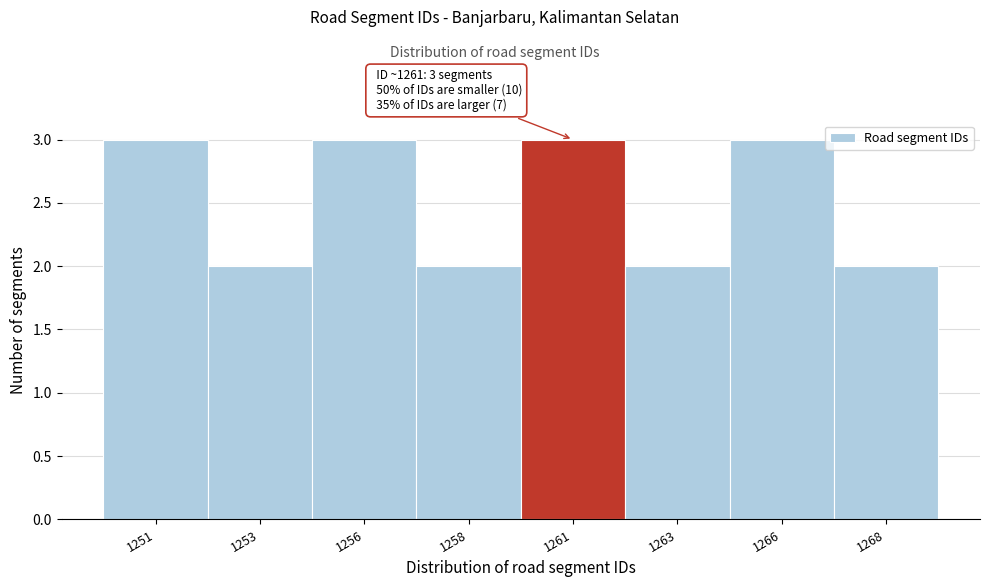

Reading right to left, transcribe all the data shown in this chart.

1268=2	1266=3	1263=2	1261=3	1258=2	1256=3	1253=2	1251=3